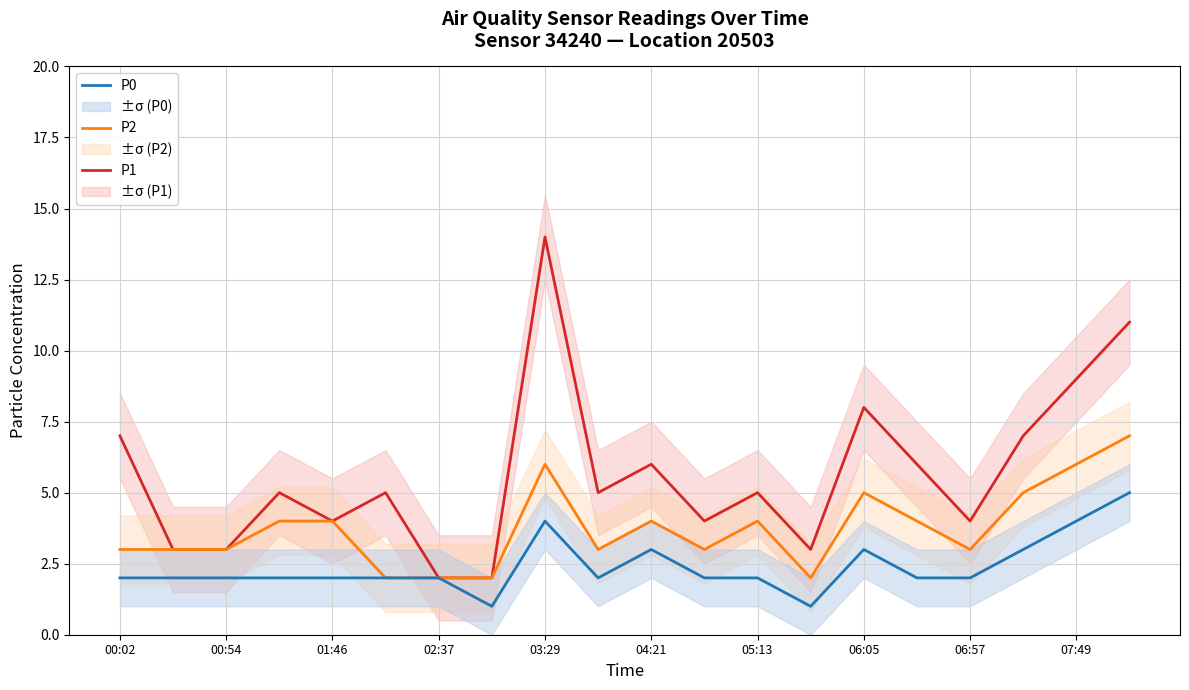

At how many categories does at least one series exceed 6?

6